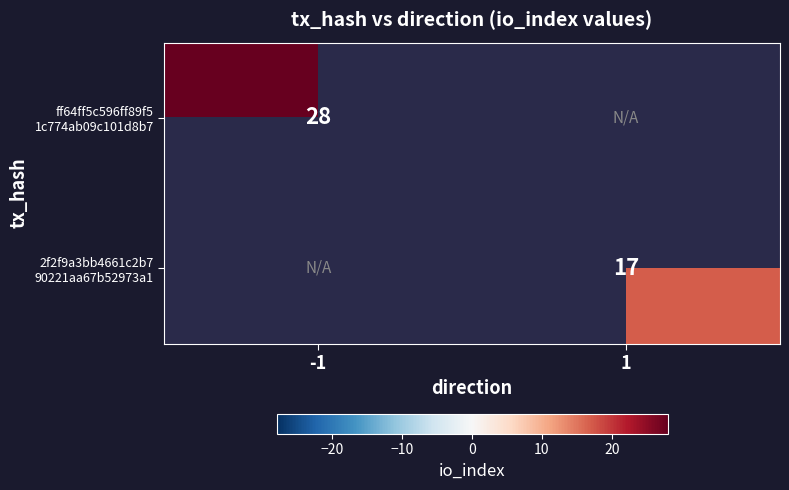

Is the value of 2f2f9a3bb4661c2b7 90221aa67b52973a1 at -1 greater than the value of ff64ff5c596ff89f5 1c774ab09c101d8b7 at 1?

No